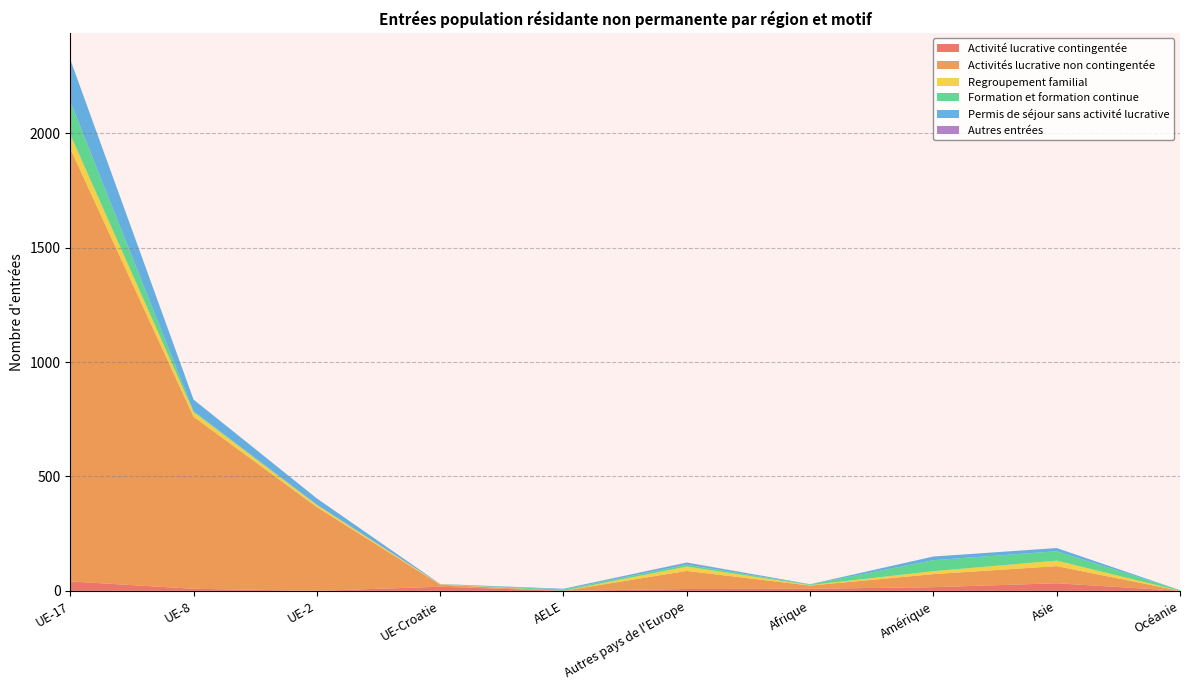

Reading left to right, list all the values displayed in this chart.

Activité lucrative contingentée: 41	9	0	18	0	8	9	16	33	0
Activités lucrative non contingentée: 1892	752	366	9	0	79	14	57	75	0
Regroupement familial: 62	20	9	2	0	19	2	13	24	0
Formation et formation continue: 145	4	2	0	6	8	3	48	41	3
Permis de séjour sans activité lucrative: 183	51	27	1	3	9	1	16	14	0
Autres entrées: 0	0	0	0	0	1	0	0	0	0